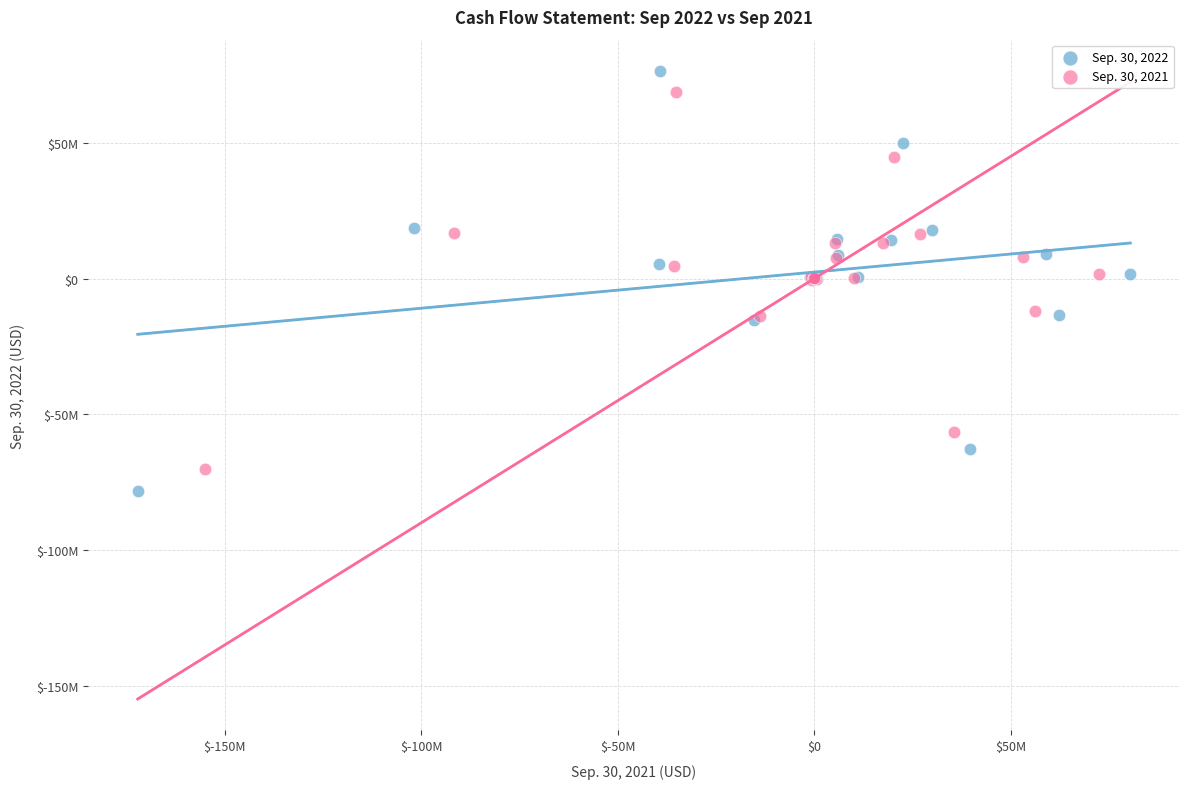

What are all the series names shown in the legend?

Sep. 30, 2022, Sep. 30, 2021